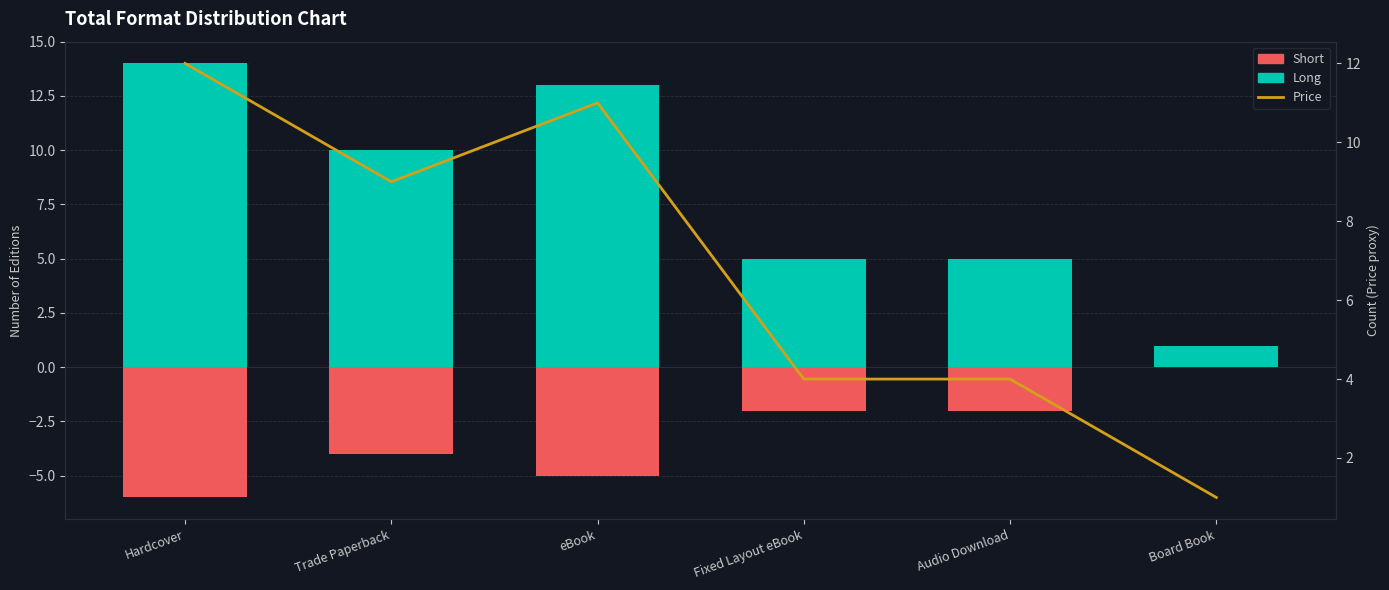

Where does the Long series first go above 10?

Hardcover